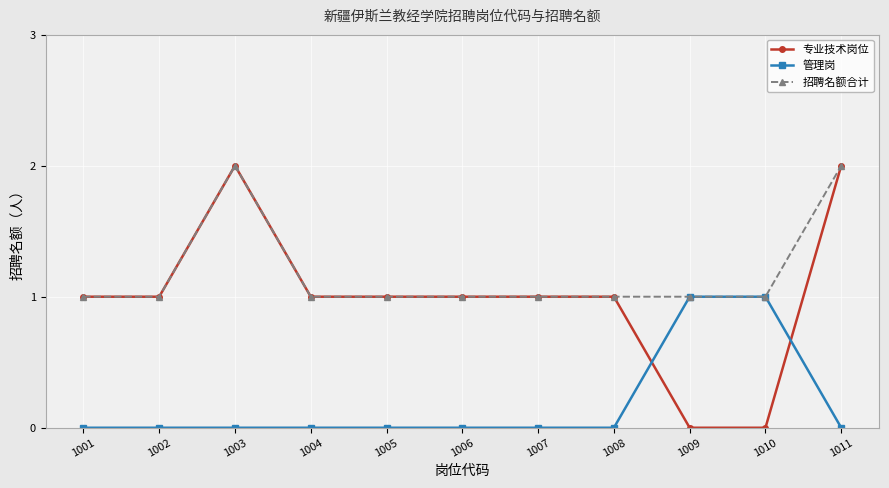

What is the average value of the 专业技术岗位 series?

1